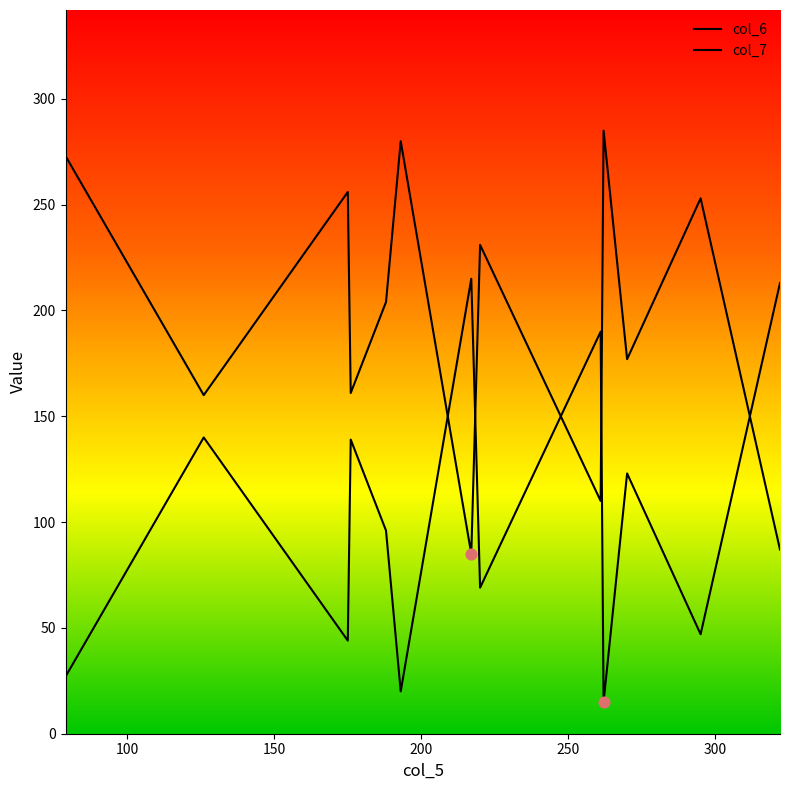

At how many categories does at least one series exceed 160?

13